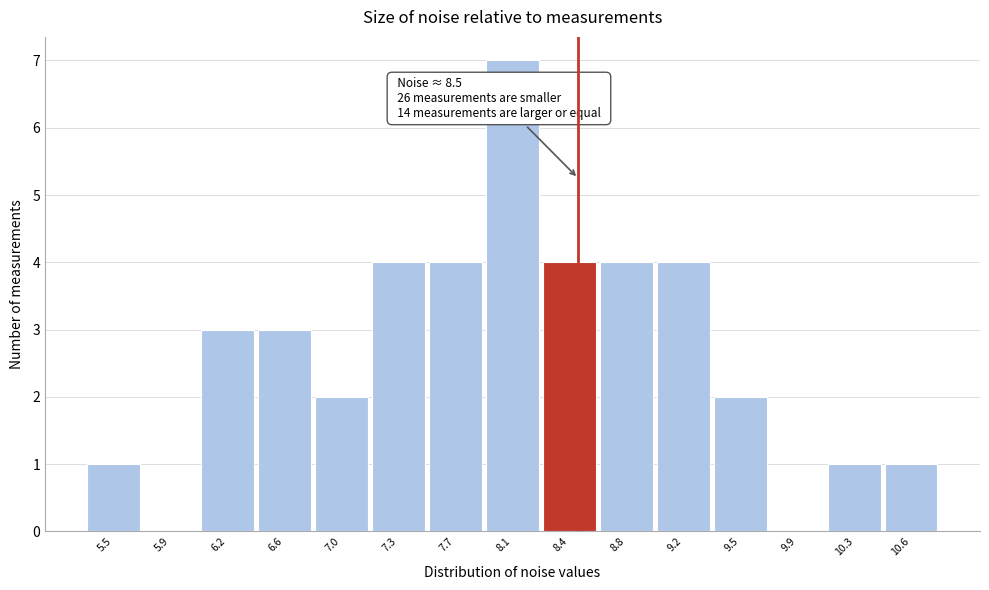

Which range on the x-axis has the tallest bar?

7.90 to 8.25